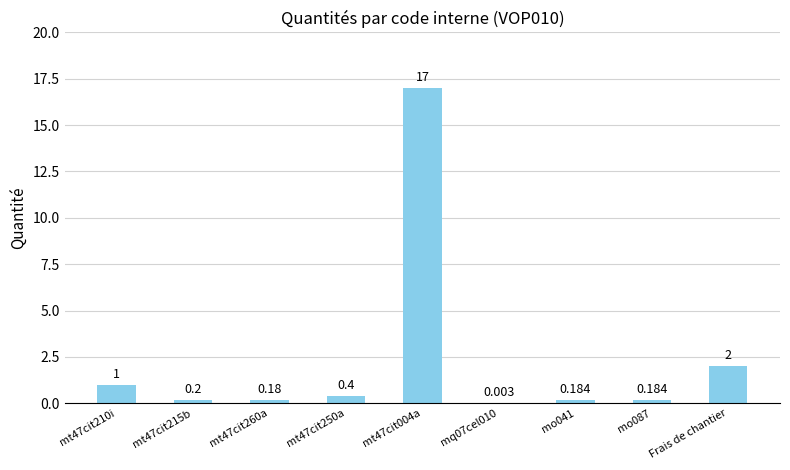

True or false: the data shows 0.2 at mt47cit210i.

False